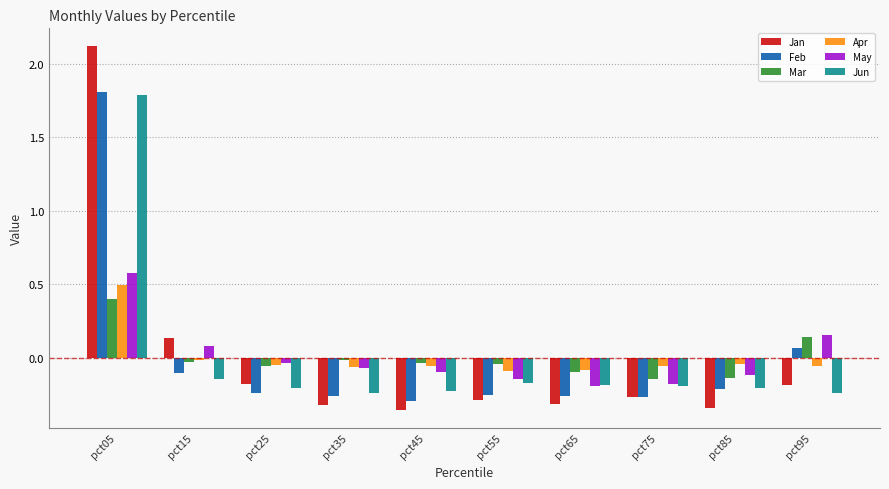

Is the value of Jan at pct65 greater than the value of May at pct15?

No